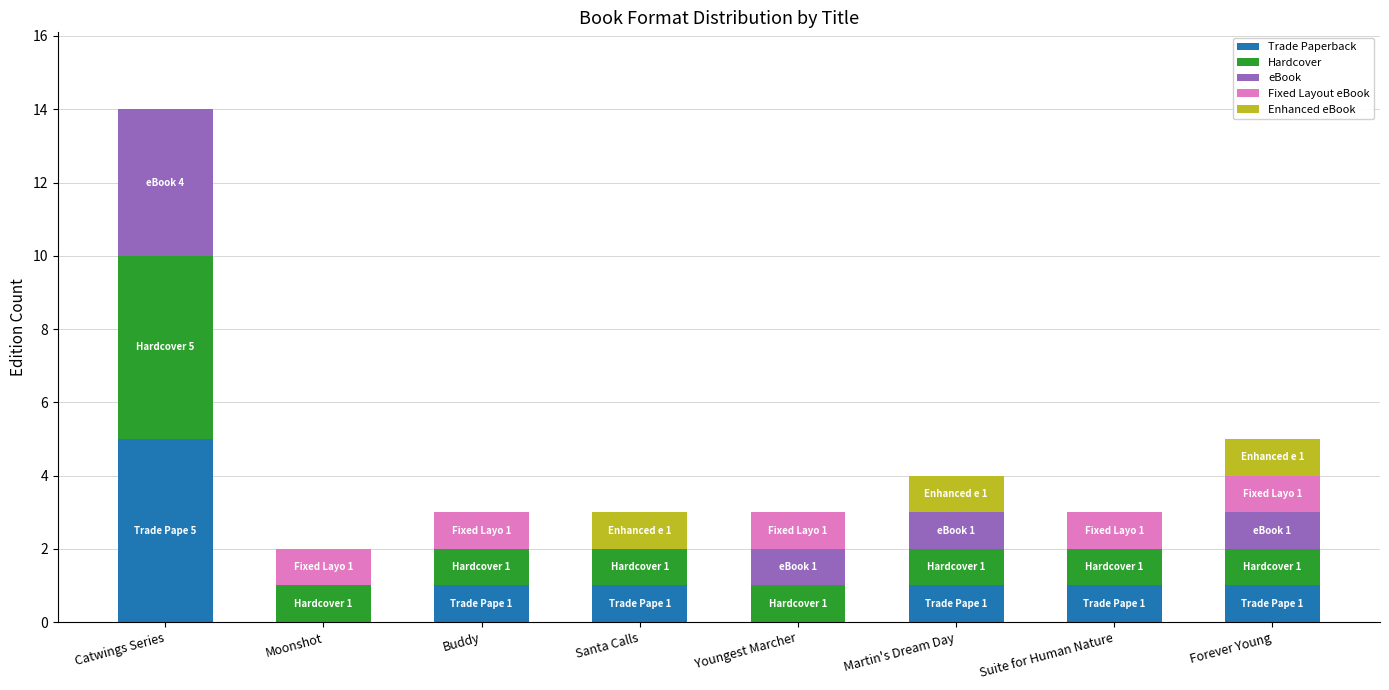

At which category is the sum across all series the highest?

Catwings Series